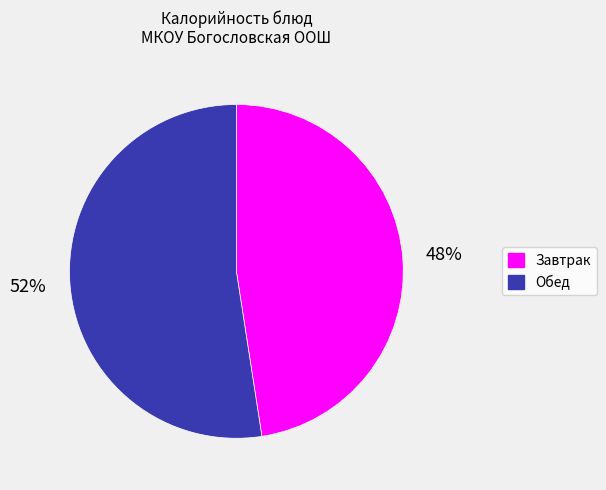

Is there any slice that represents more than half of the pie?

Yes